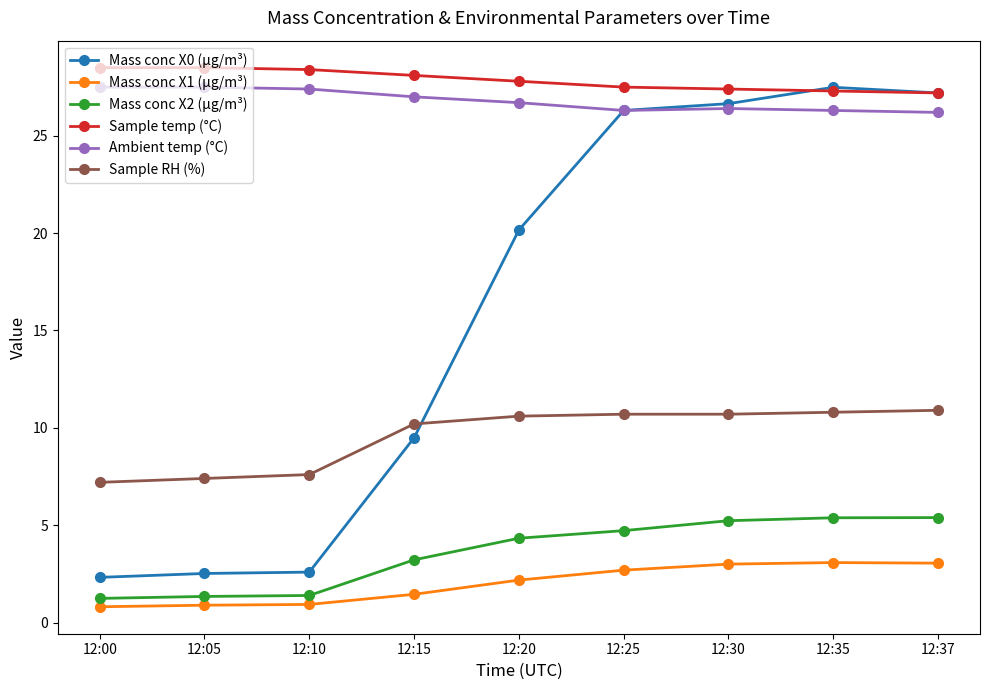

True or false: Mass conc X2 (μg/m³) and Sample RH (%) cross at least once.

False